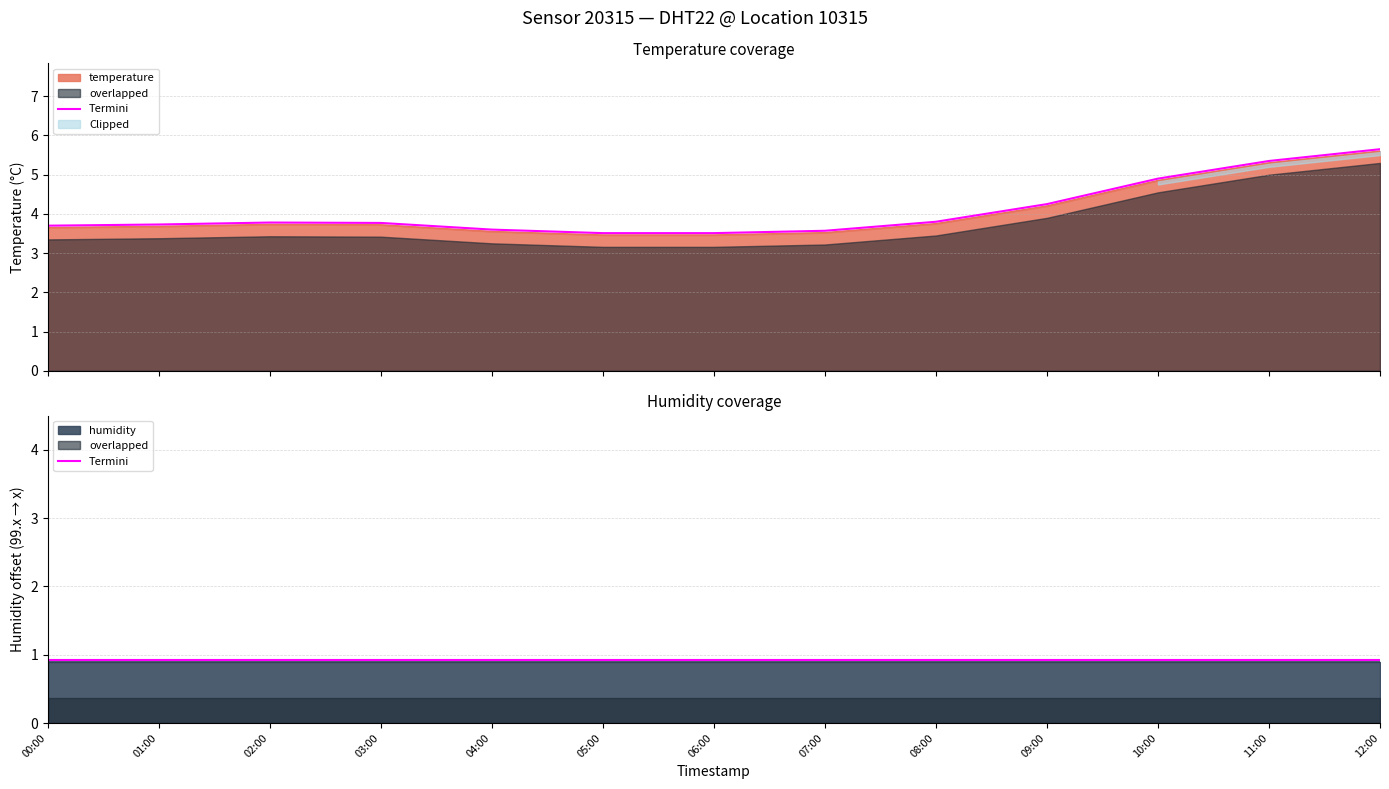

How many categories are shown in the chart?

13